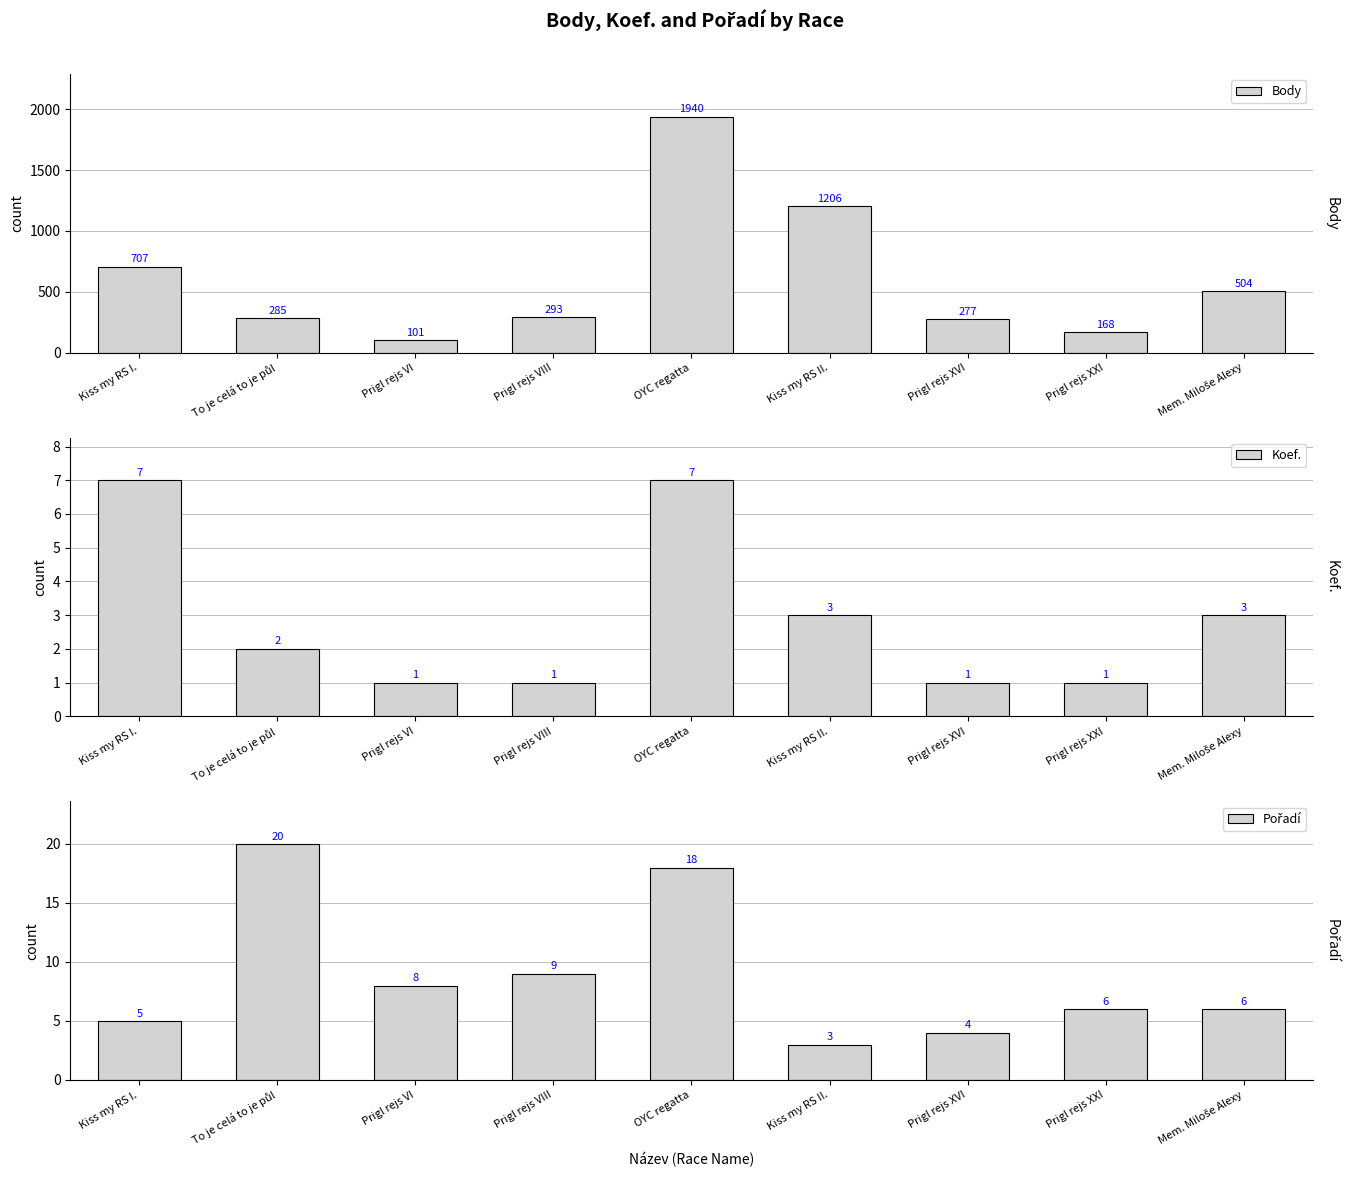

What is the approximate value of Koef. at OYC regatta?

7